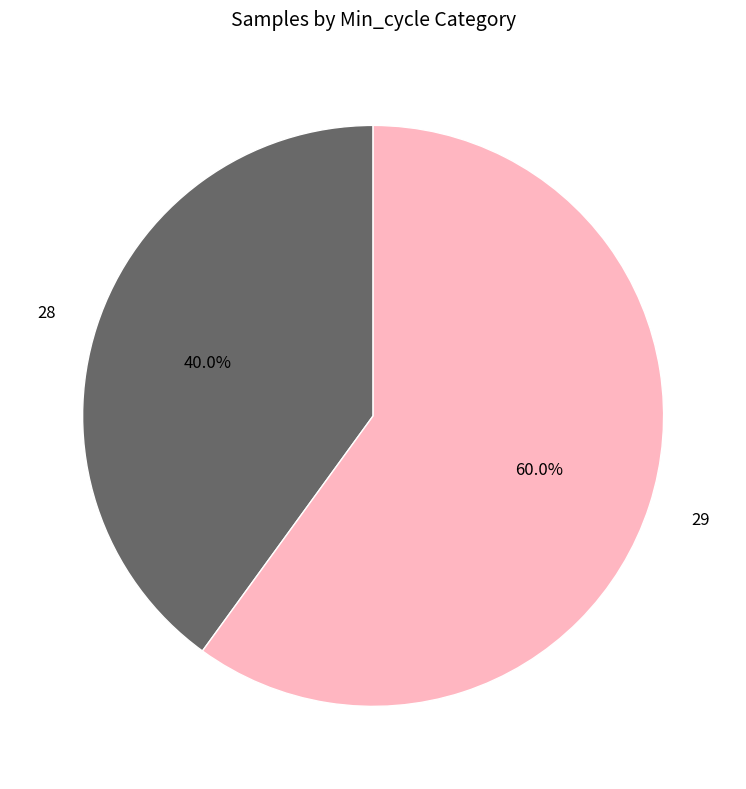

Does 29 represent more than half of the total?

Yes